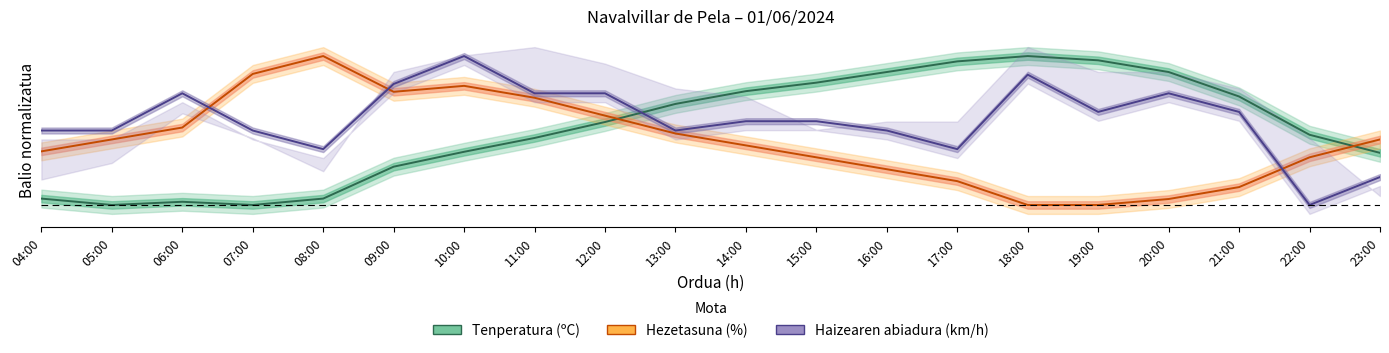

What is the average value of the Haizearen abiadura (km/h) series?

0.6